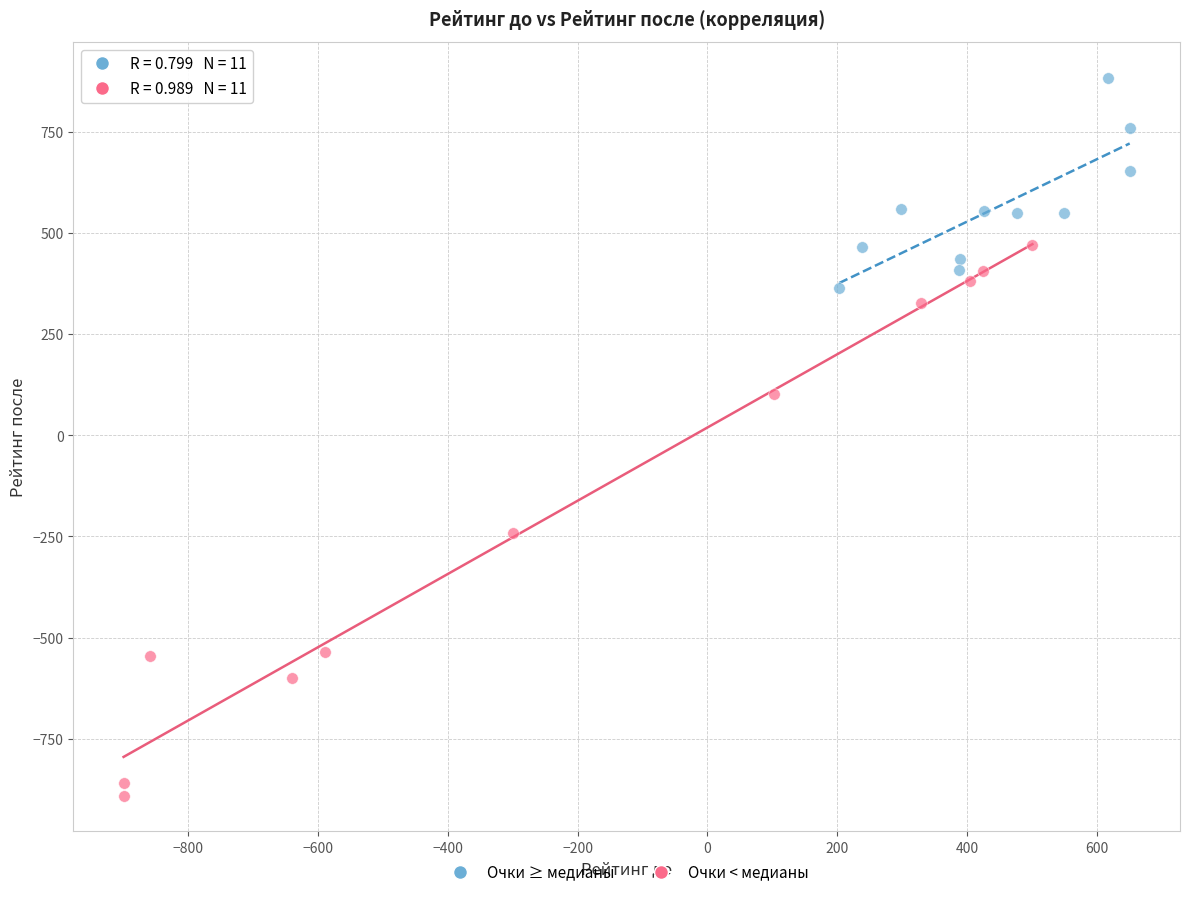

Which series has the largest Y range (max minus min)?

Очки < медианы